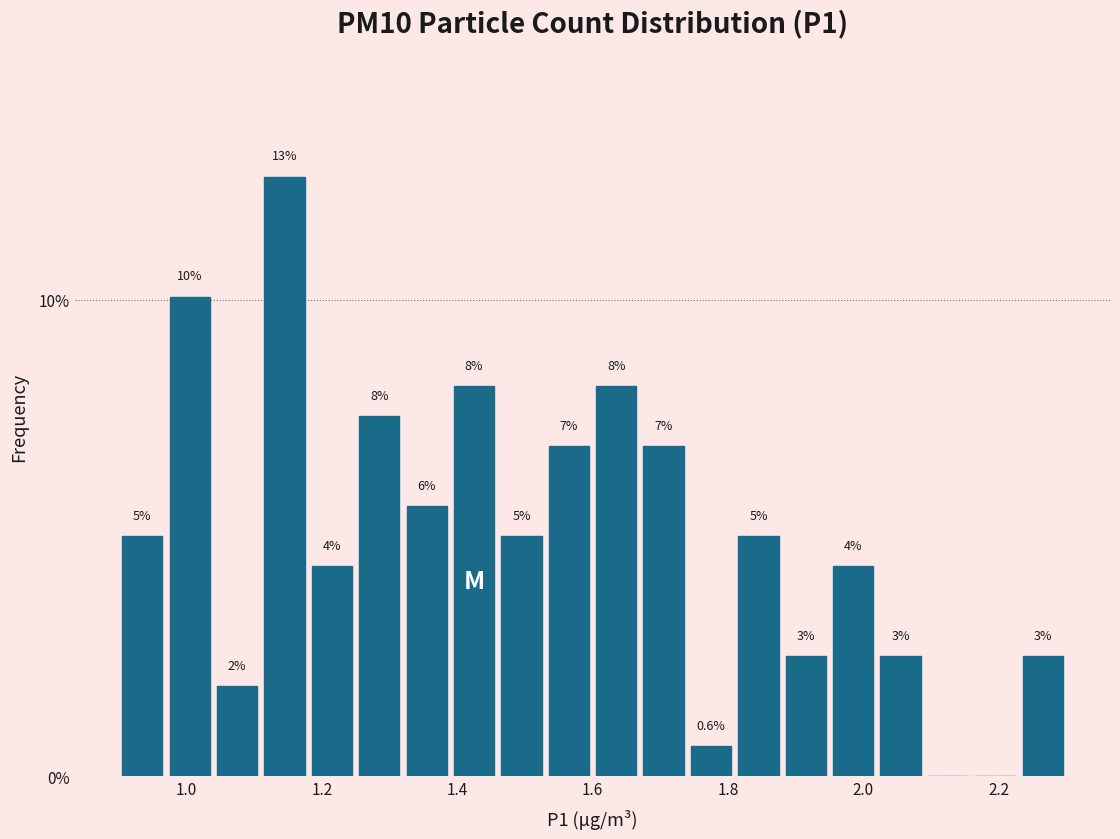

Read against the x-axis, roughly where is the centre of the tallest bar?

1.14